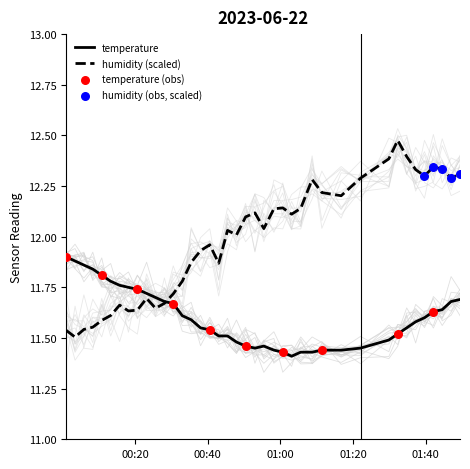

Which series reaches the maximum Y coordinate?

humidity